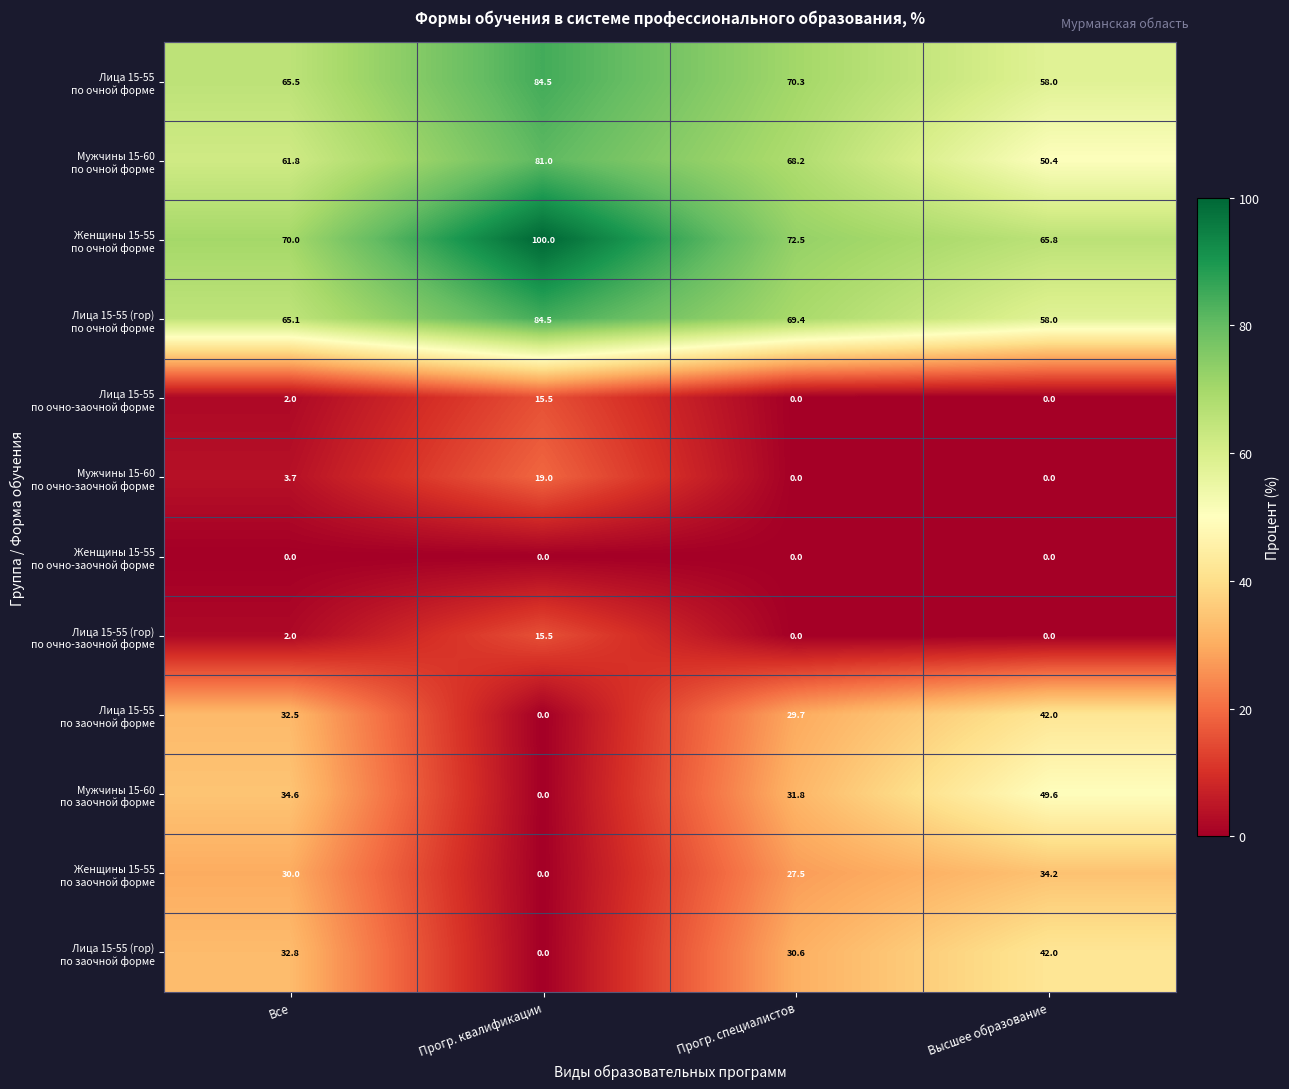

What is the maximum value shown in the chart?

100.0